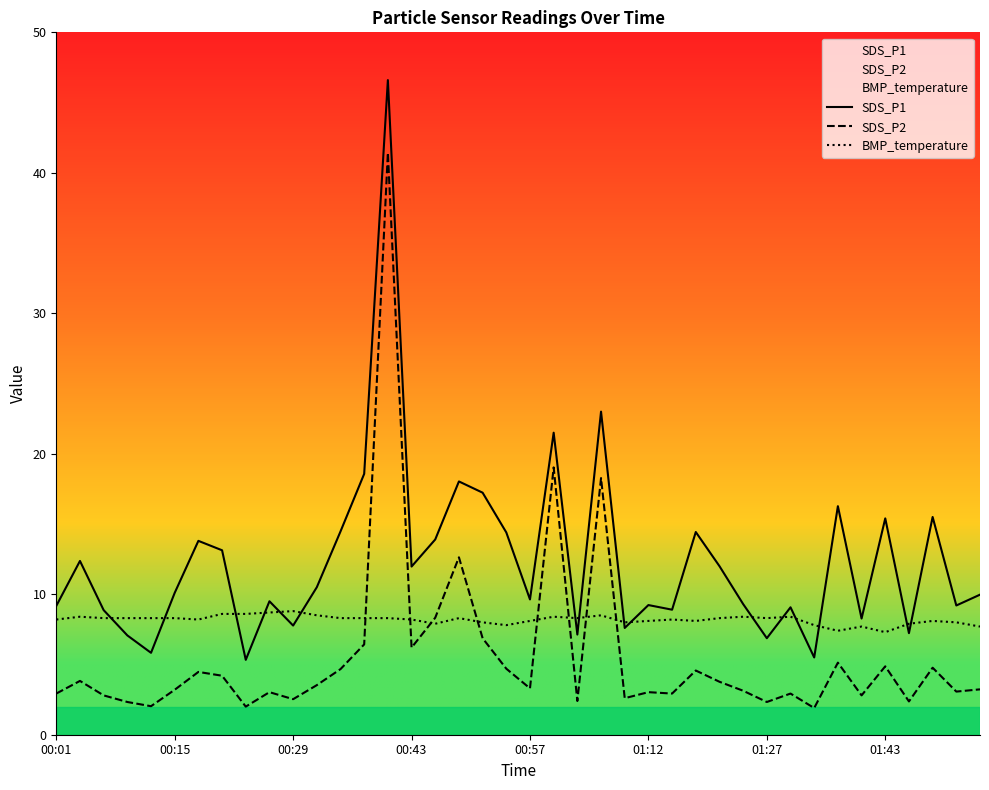

What is the minimum value for SDS_P2?

1.9